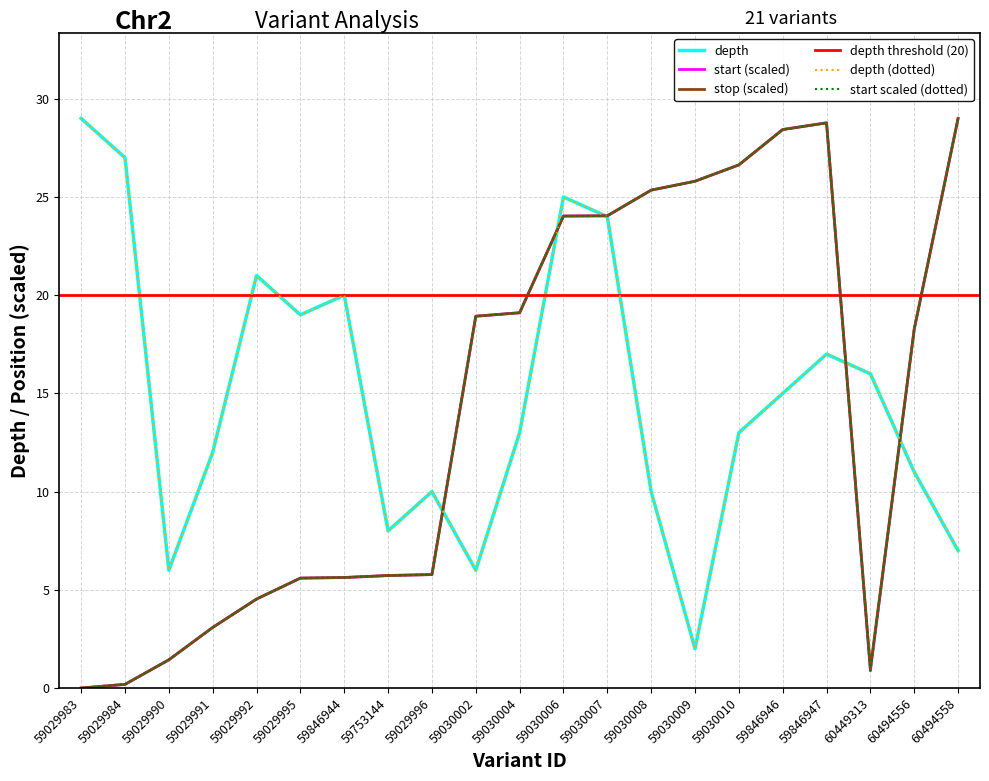

How many values in the start series are below 18?

10